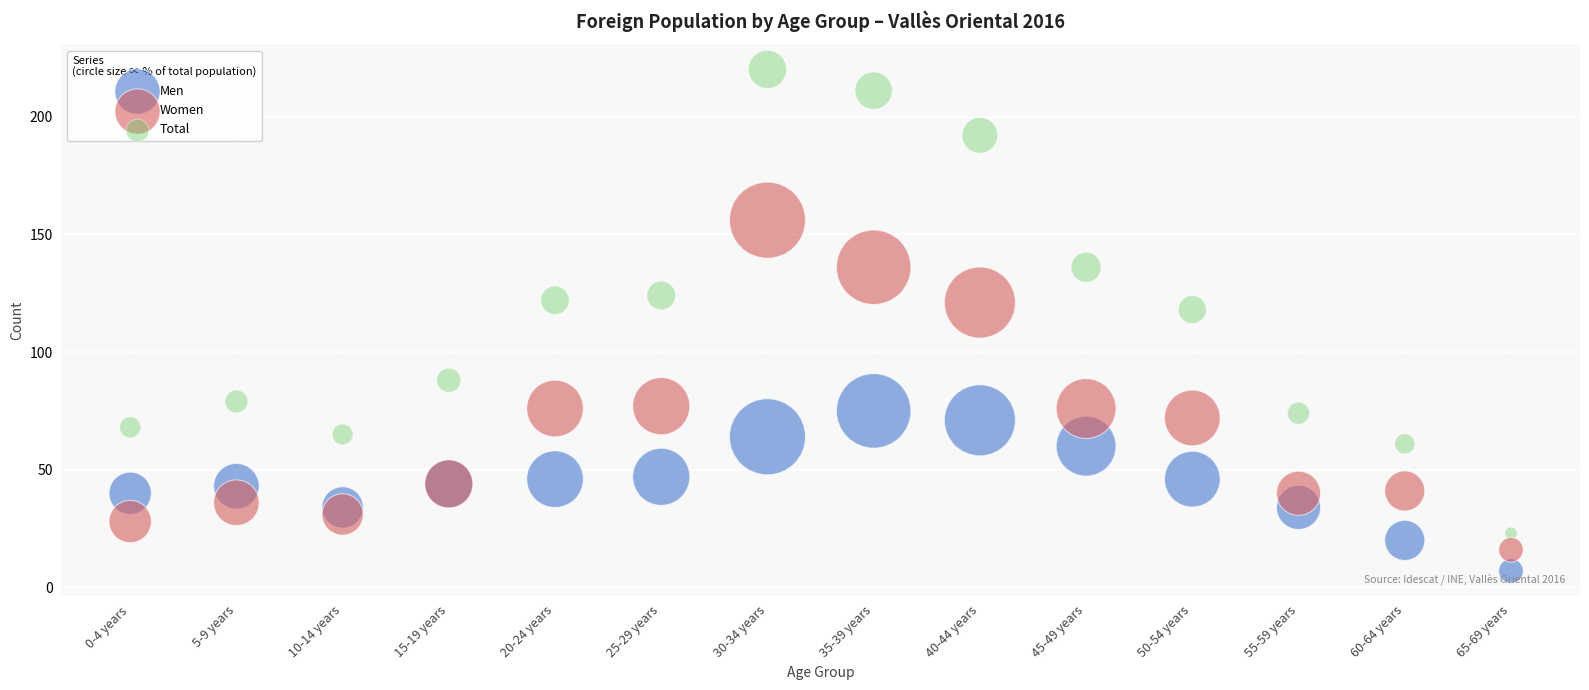

Which series has the largest Y range (max minus min)?

Total